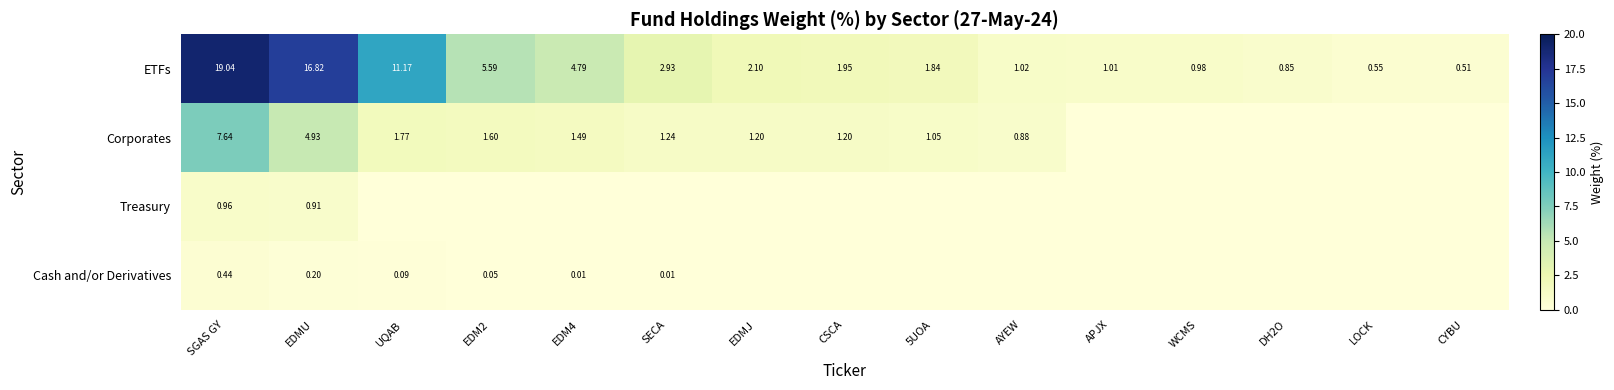

Is the value of Cash and/or Derivatives at SECA greater than the value of ETFs at EDMJ?

No